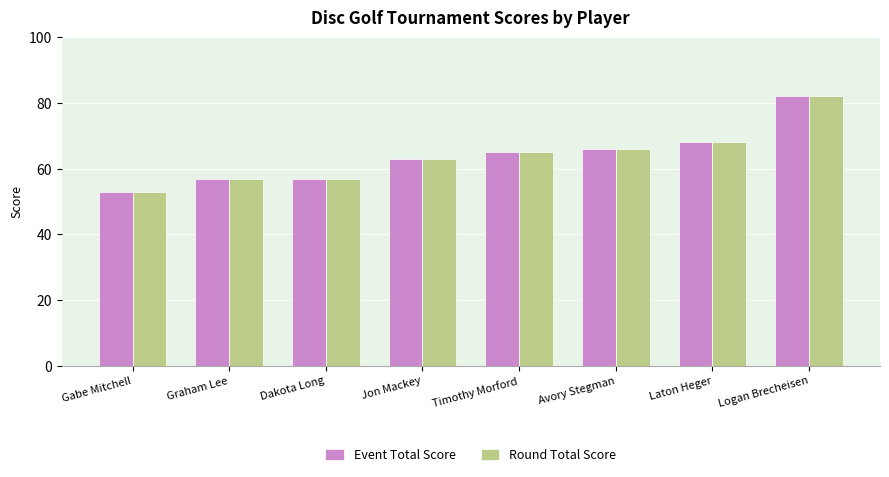

Does the chart contain stacked bars?

No